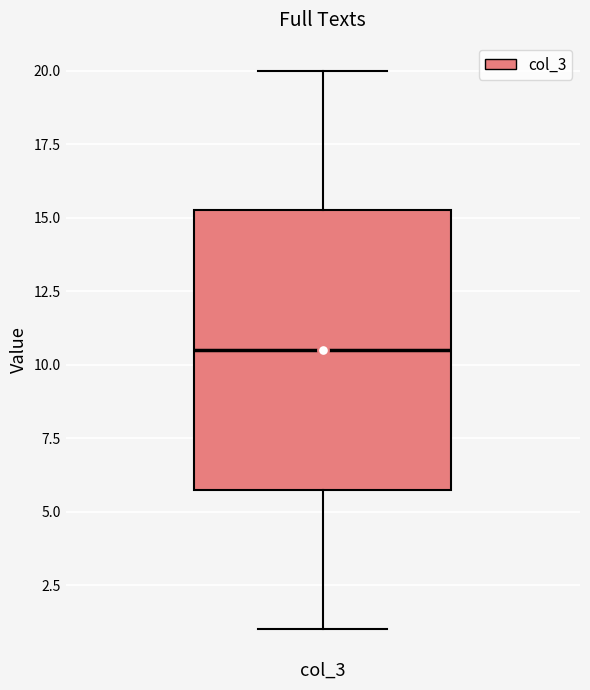

Read this box plot against the y-axis: the position of the median line, the range covered by the box, and the ends of both whiskers. The values are not printed on the chart, so give them approximately, as read against the axis.

median 10.5, box 6.0 to 15.5, whiskers 1.0 to 20.0